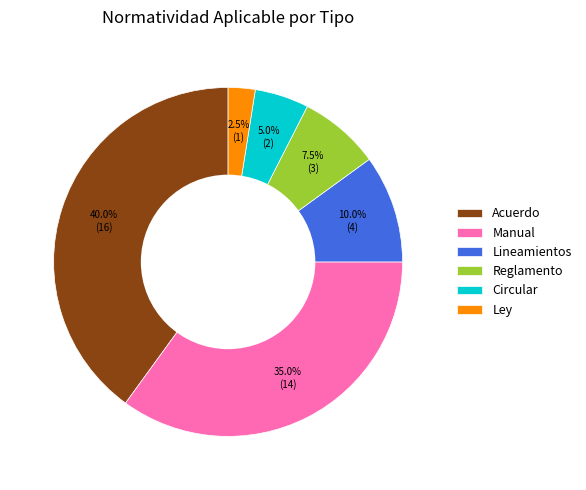

What percentage do Lineamientos and Circular together represent?

15.0%